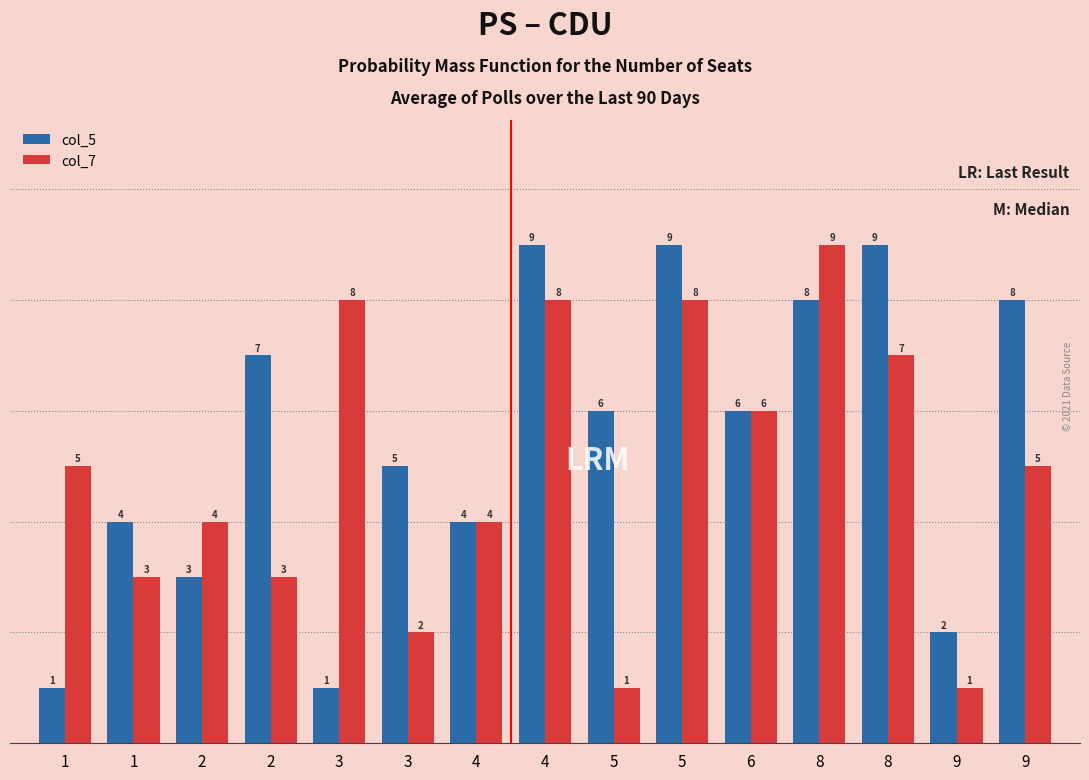

Count the number of data series in this chart.

2